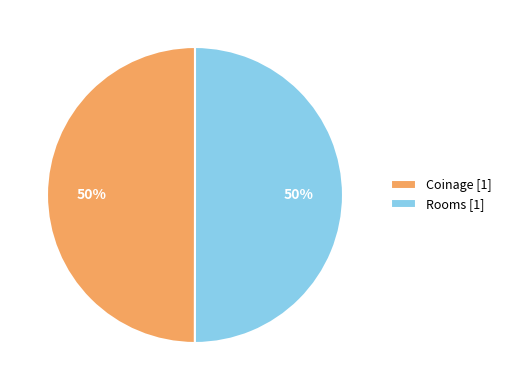

Approximately how many times larger is the value at Rooms [1] compared to Coinage [1]?

1.0